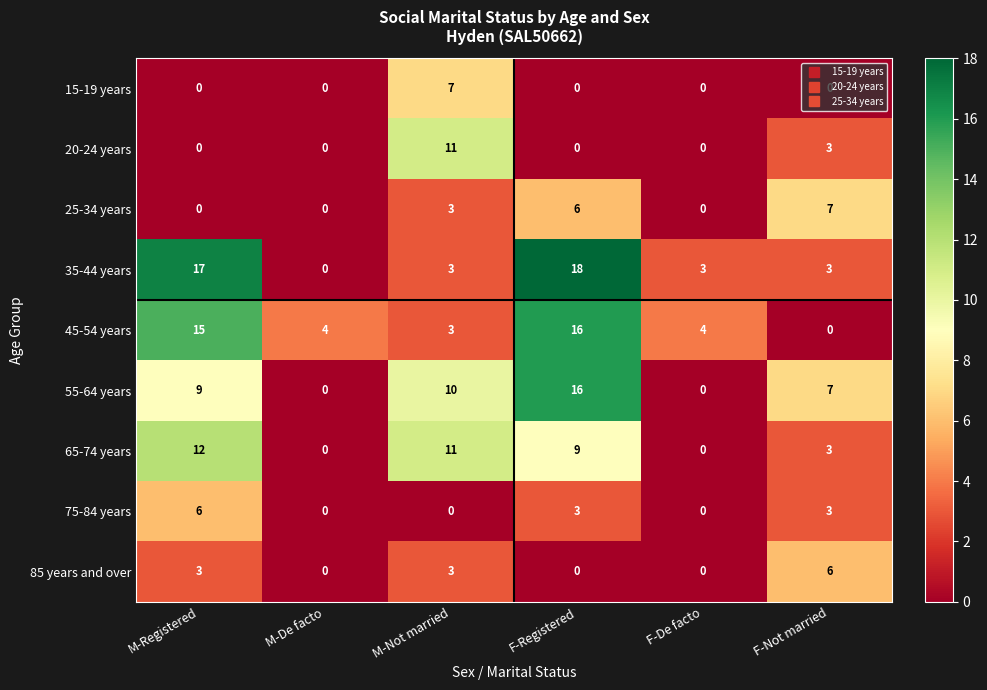

How many 85 years and over values are between 0 and 3?

5